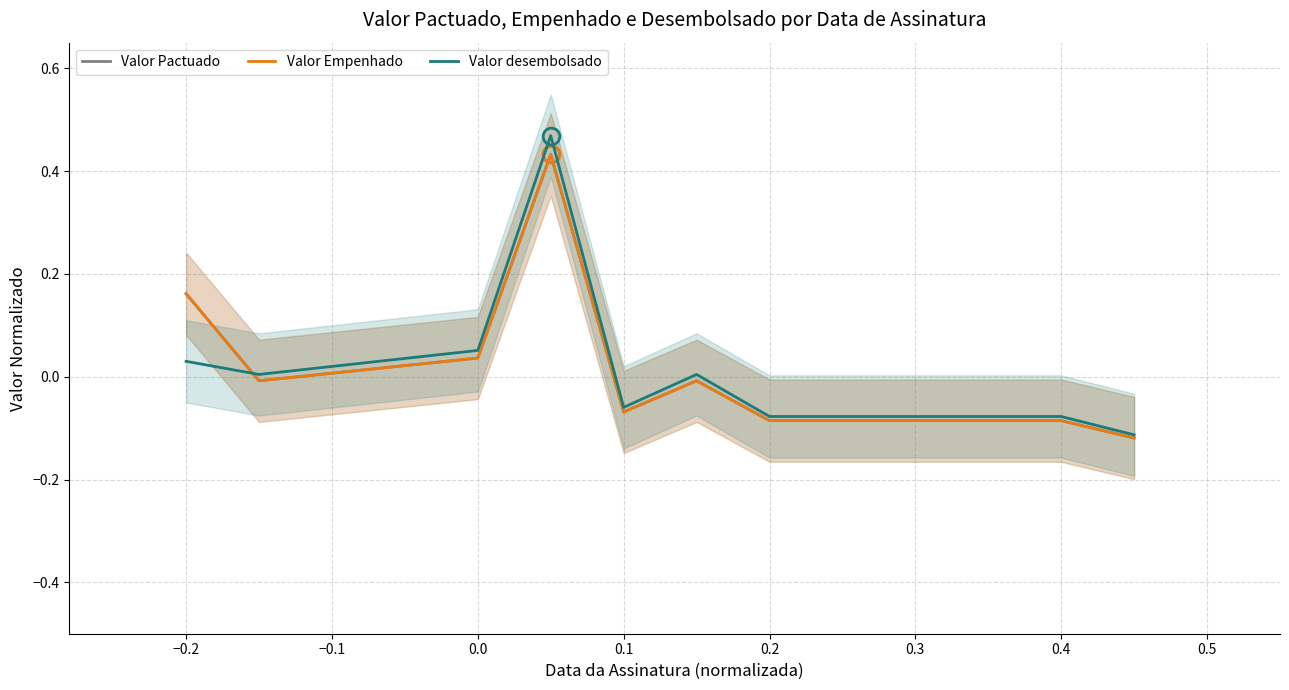

Reading right to left, transcribe all the data shown in this chart.

Valor Pactuado: -0.1	-0.1	-0.1	-0.1	-0.1	-0.1	-0.0	-0.1	0.4	0.0	-0.0	0.2
Valor Empenhado: -0.1	-0.1	-0.1	-0.1	-0.1	-0.1	-0.0	-0.1	0.4	0.0	-0.0	0.2
Valor desembolsado: -0.1	-0.1	-0.1	-0.1	-0.1	-0.1	0.0	-0.1	0.5	0.1	0.0	0.0